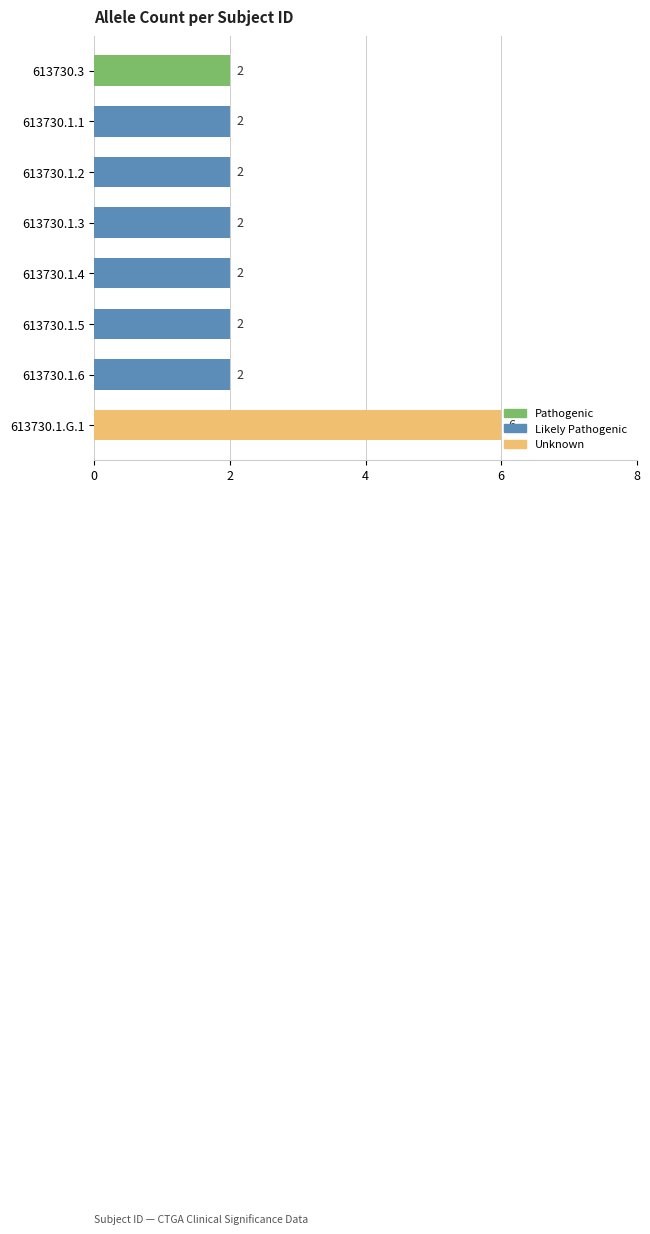

The chart shows a value of 8 at 613730.1.G.1. True or false?

False